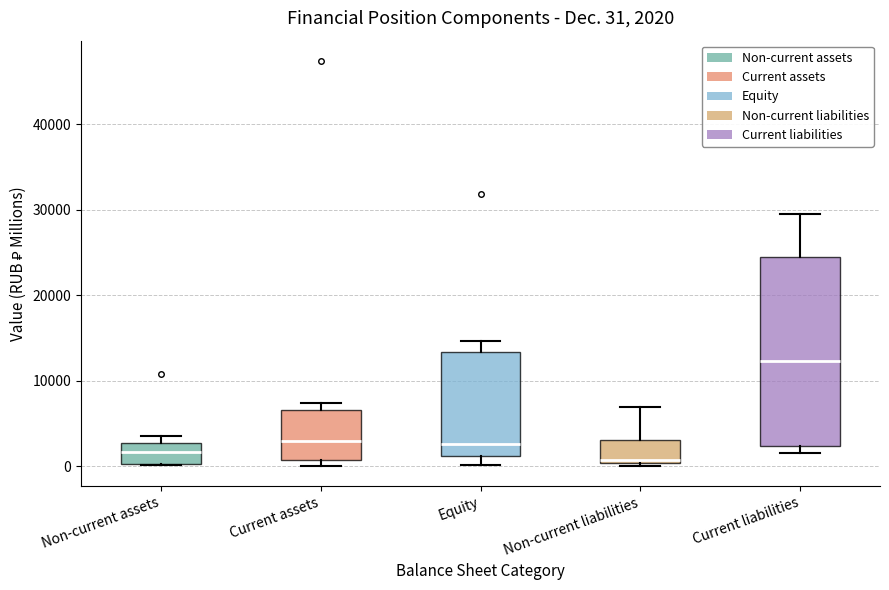

Which box has the highest median line?

Current liabilities